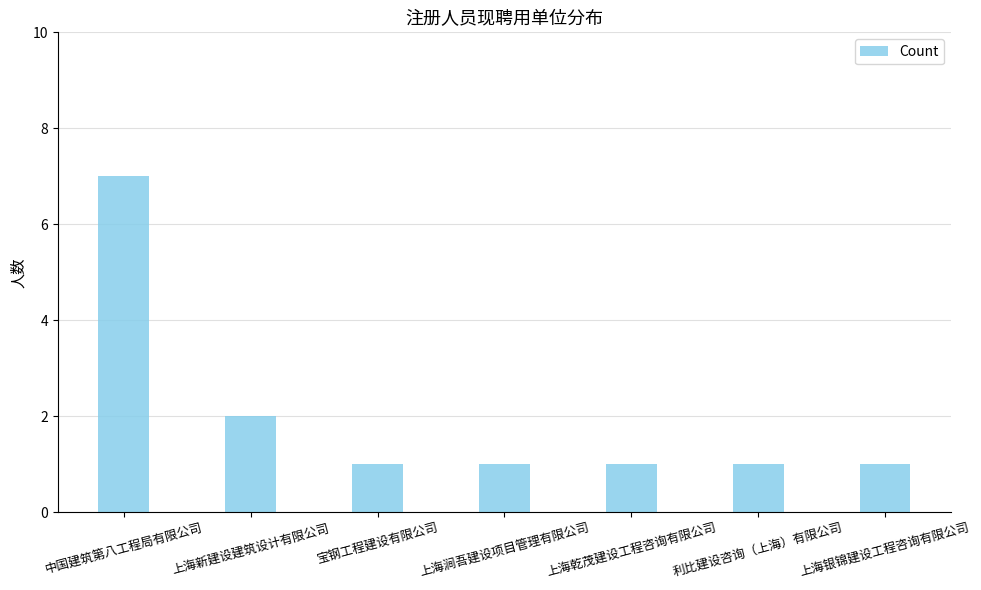

What is the maximum value shown in the chart?

7